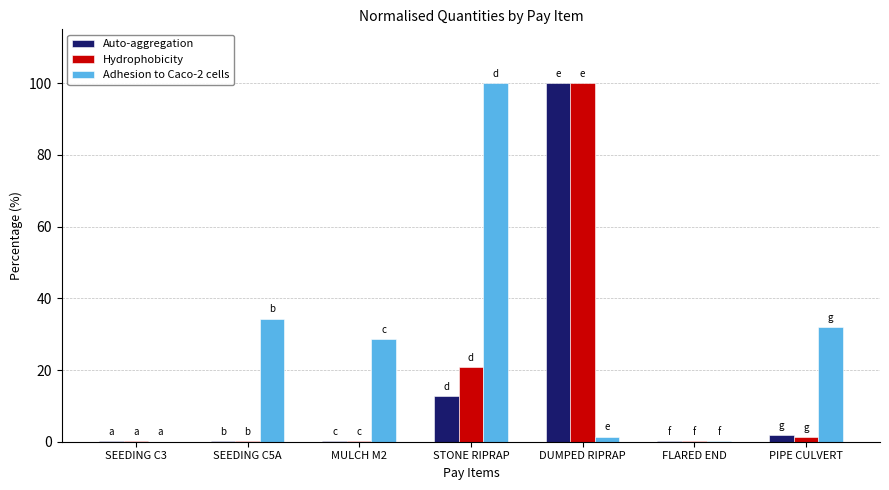

At which label is Hydrophobicity closest to 50?

STONE RIPRAP